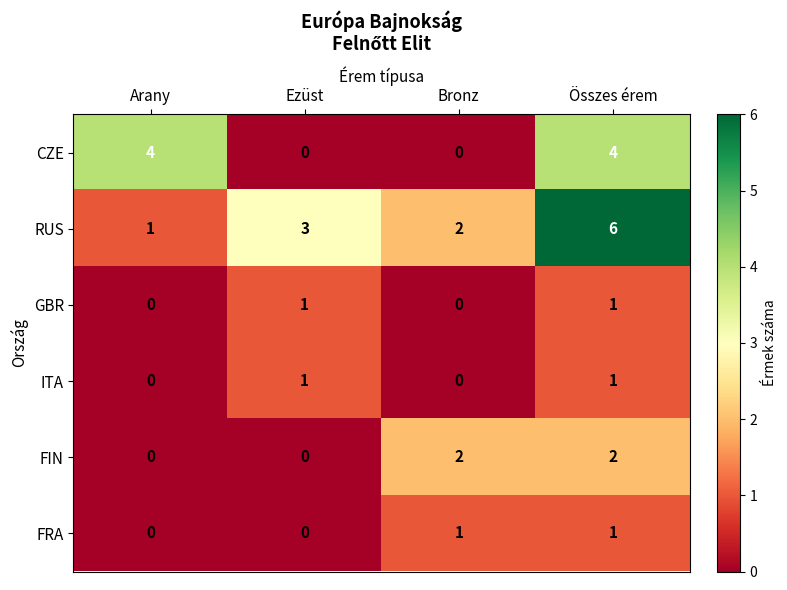

At which category is the sum across all series the highest?

Összes érem